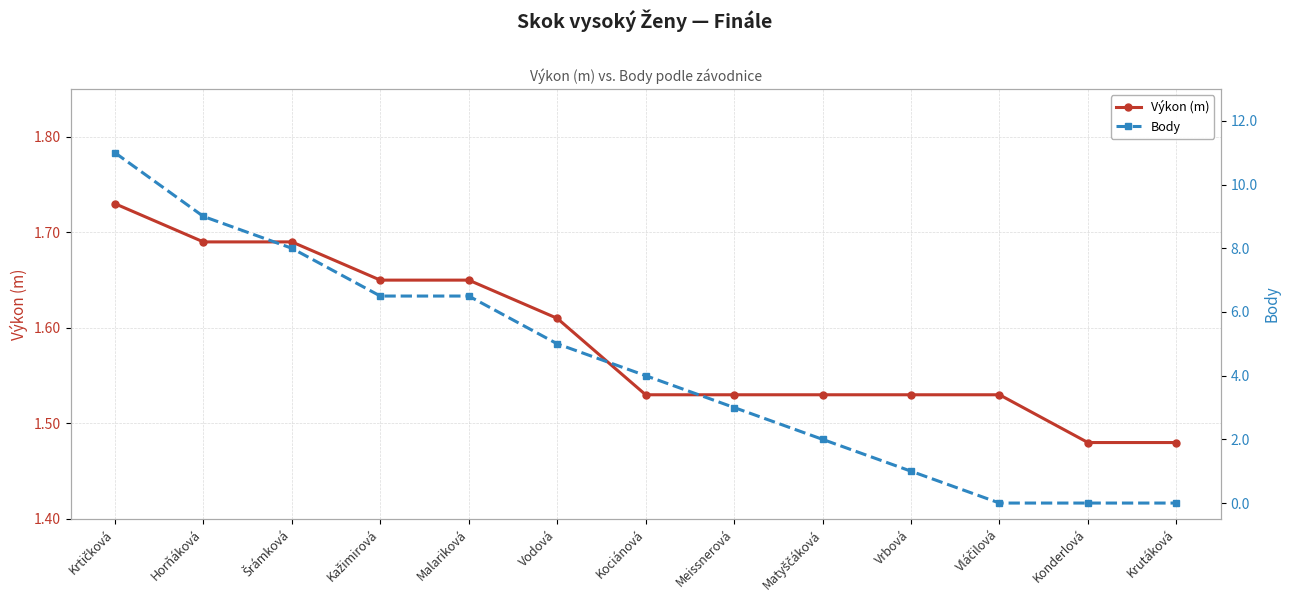

At which category is the sum across all series the highest?

Krtičková